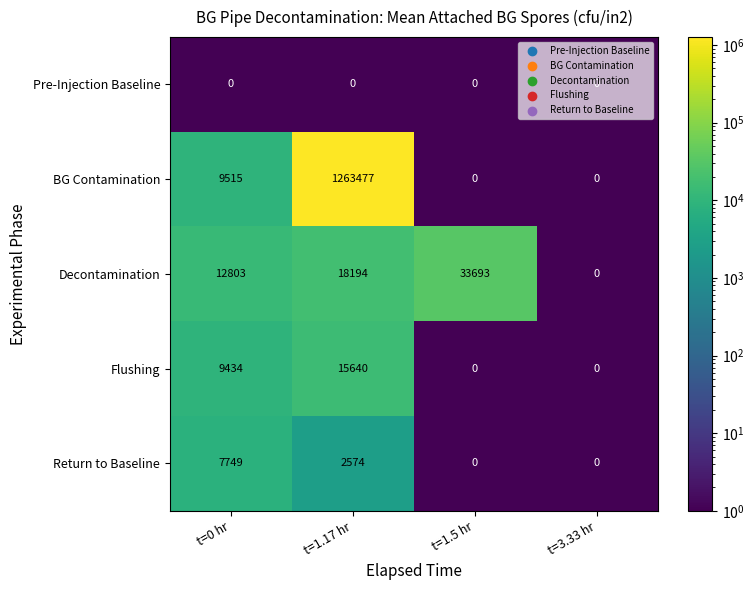

Read the BG Contamination value at t=0 hr.

9515